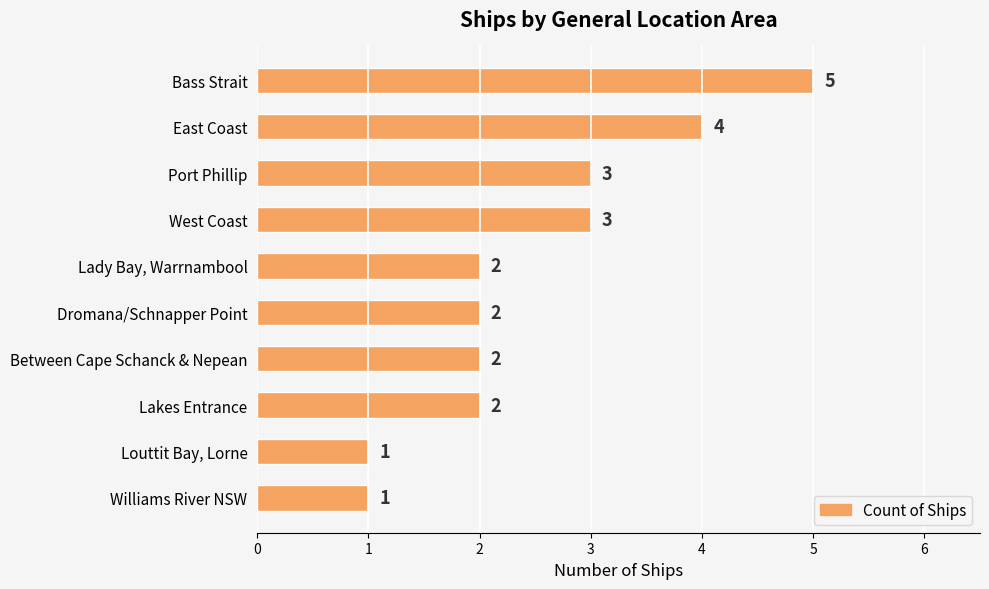

Does the chart contain stacked bars?

No